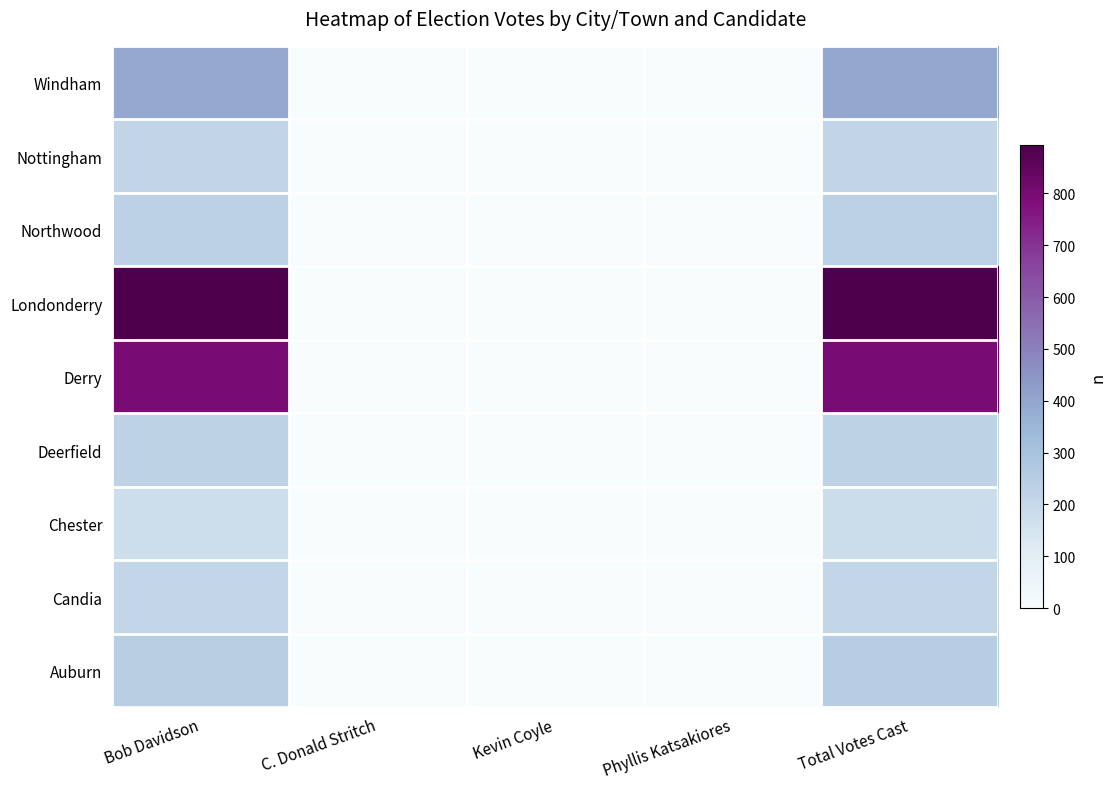

Reading right to left, list all the values displayed in this chart.

Auburn: Total Votes Cast=249	Phyllis Katsakiores=0	Kevin Coyle=1	C. Donald Stritch=3	Bob Davidson=245
Candia: Total Votes Cast=209	Phyllis Katsakiores=0	Kevin Coyle=0	C. Donald Stritch=1	Bob Davidson=208
Chester: Total Votes Cast=182	Phyllis Katsakiores=0	Kevin Coyle=0	C. Donald Stritch=1	Bob Davidson=181
Deerfield: Total Votes Cast=227	Phyllis Katsakiores=0	Kevin Coyle=0	C. Donald Stritch=1	Bob Davidson=226
Derry: Total Votes Cast=797	Phyllis Katsakiores=0	Kevin Coyle=0	C. Donald Stritch=0	Bob Davidson=797
Londonderry: Total Votes Cast=893	Phyllis Katsakiores=1	Kevin Coyle=2	C. Donald Stritch=1	Bob Davidson=887
Northwood: Total Votes Cast=235	Phyllis Katsakiores=3	Kevin Coyle=0	C. Donald Stritch=0	Bob Davidson=232
Nottingham: Total Votes Cast=213	Phyllis Katsakiores=1	Kevin Coyle=0	C. Donald Stritch=1	Bob Davidson=211
Windham: Total Votes Cast=391	Phyllis Katsakiores=1	Kevin Coyle=0	C. Donald Stritch=2	Bob Davidson=388